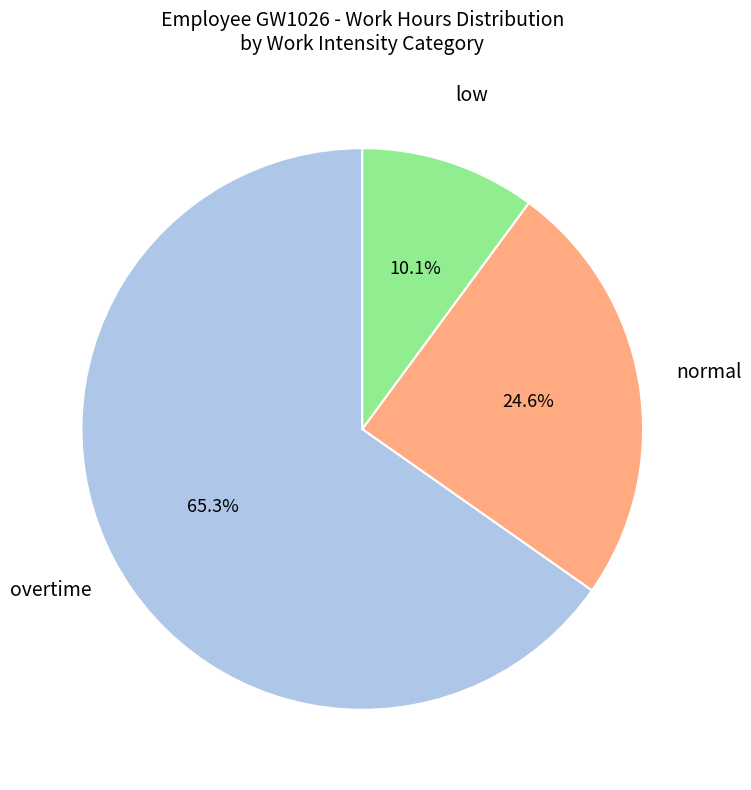

Is there a majority slice in this chart?

Yes